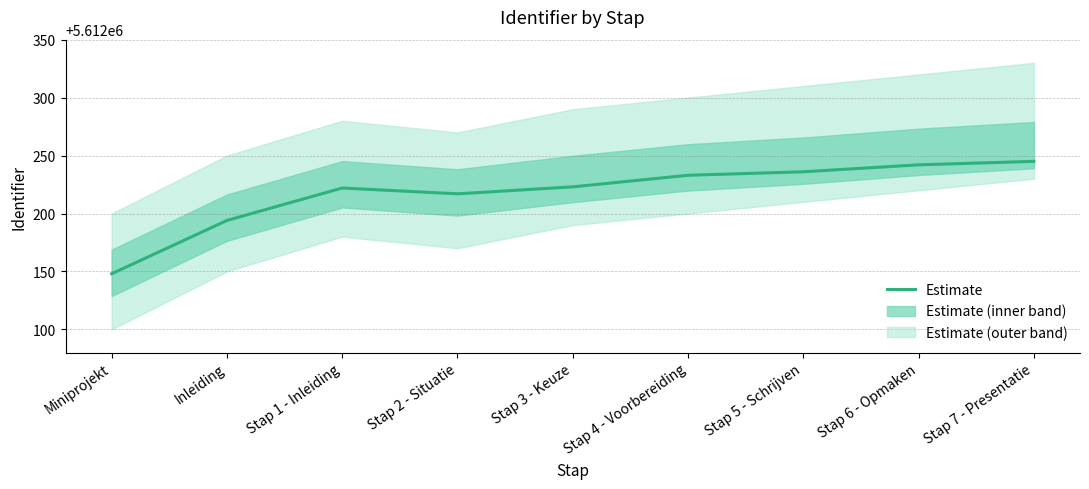

Reading left to right, extract all data points from this chart.

5612148	5612194	5612222	5612217	5612223	5612233	5612236	5612242	5612245